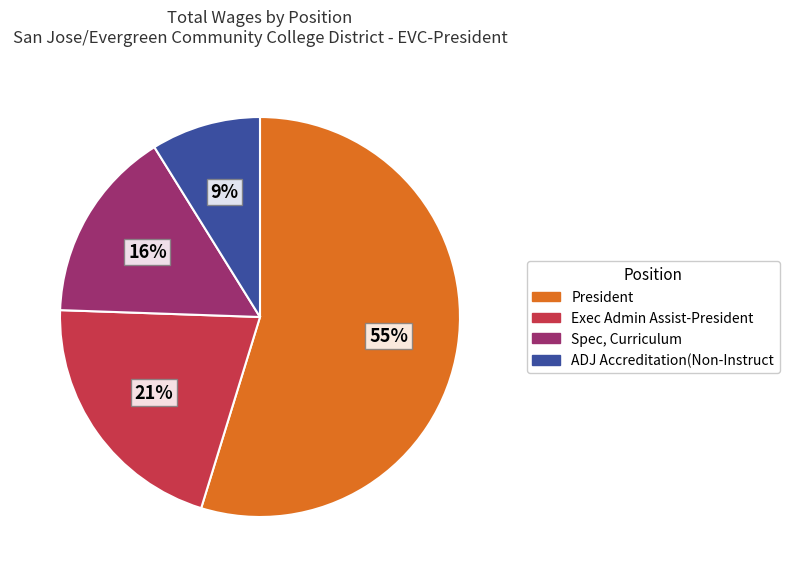

Is President the majority of the pie?

Yes